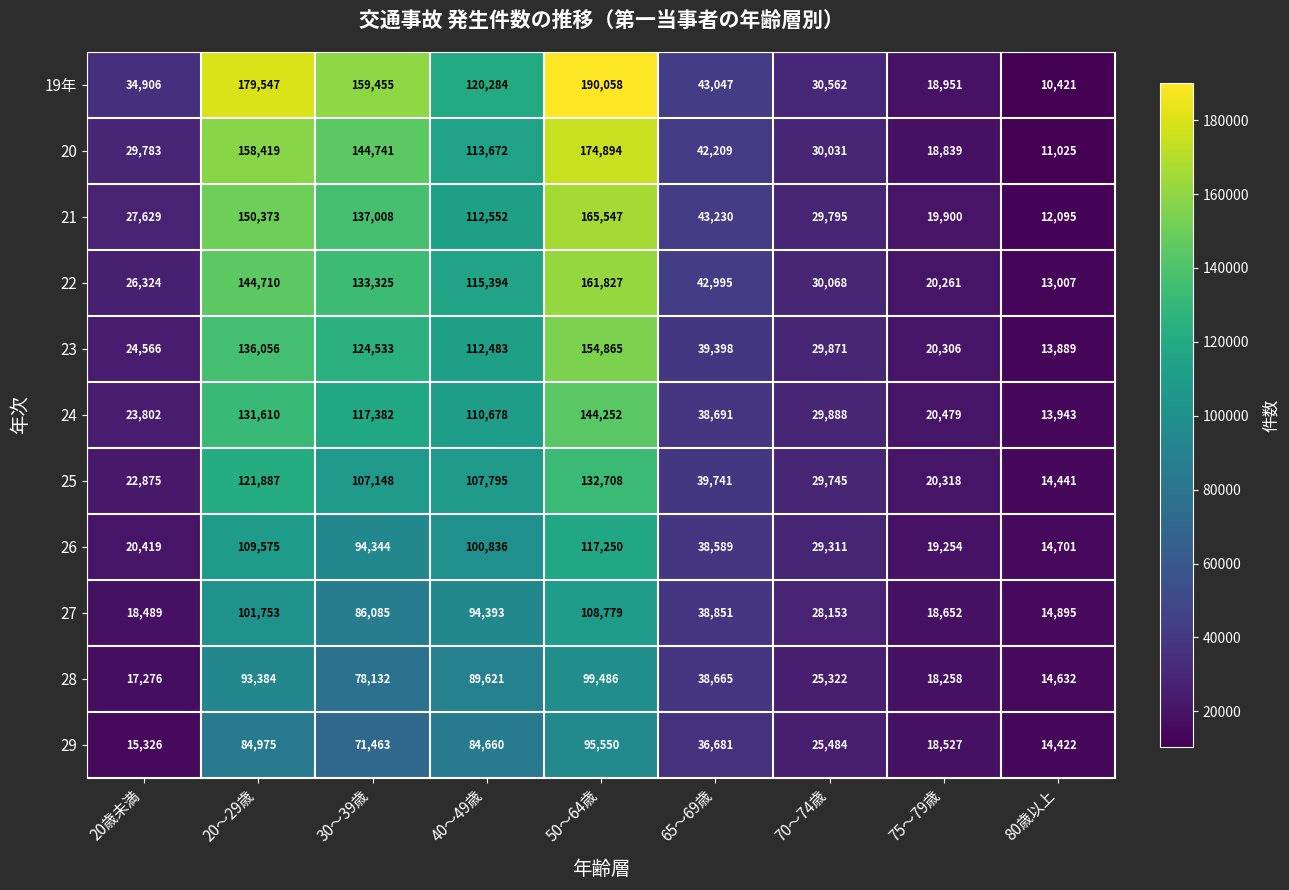

How many data points in 25 are less than 39741?

4